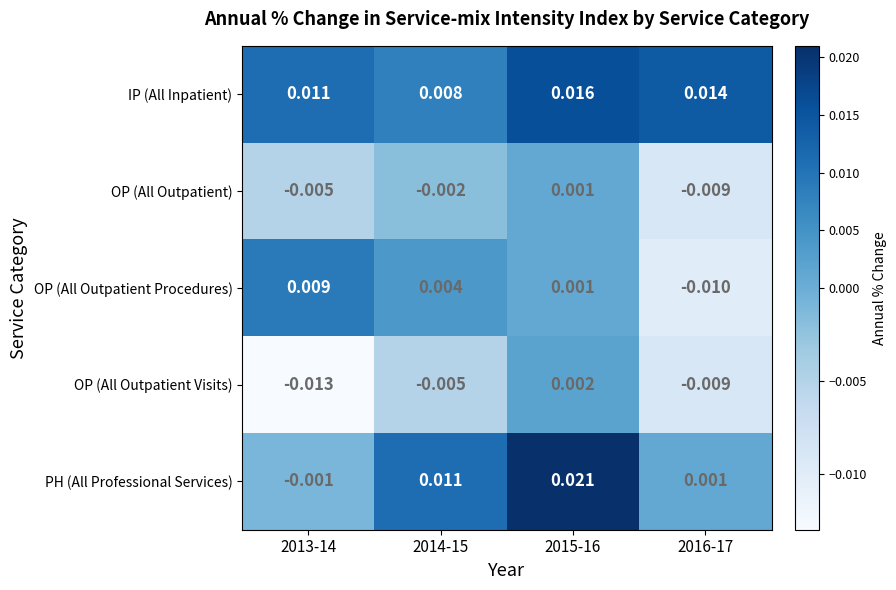

How many values in OP (All Outpatient Procedures) are above zero?

3